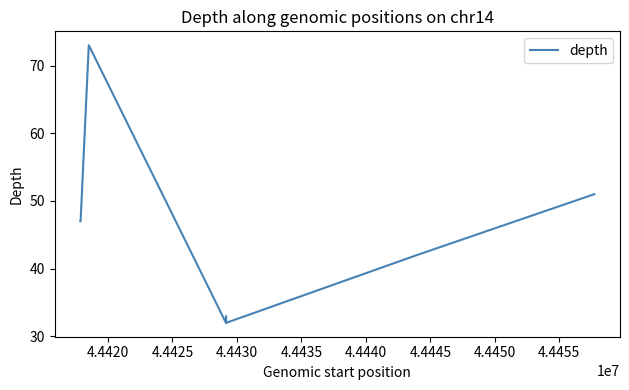

What is the greatest value displayed?

73